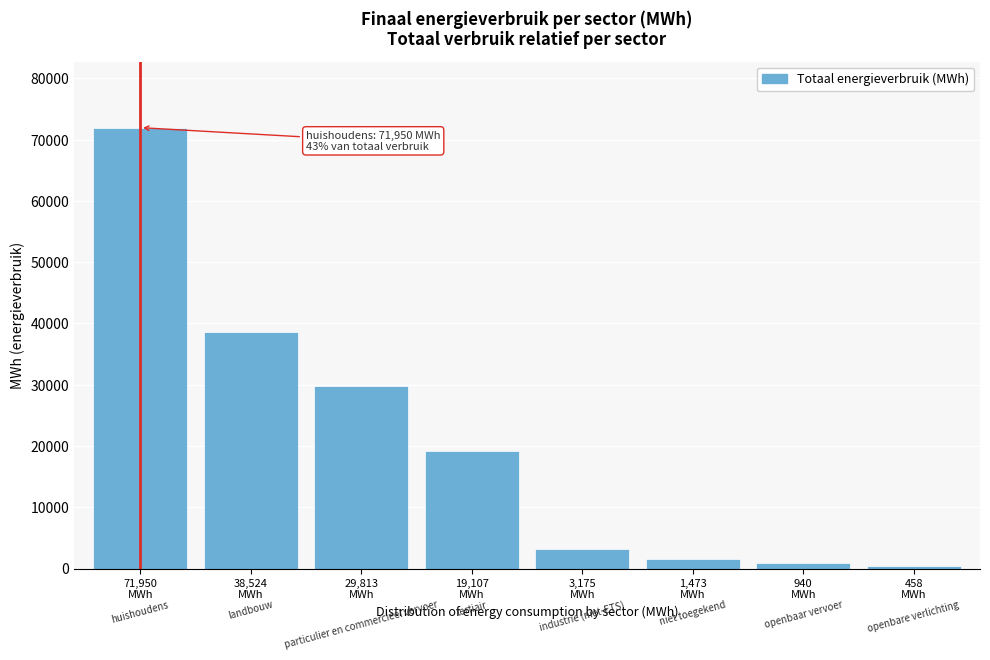

Reading left to right, list all the values displayed in this chart.

71950.6	38524.3	29813.6	19107.4	3175.9	1473.9	940.7	459.0